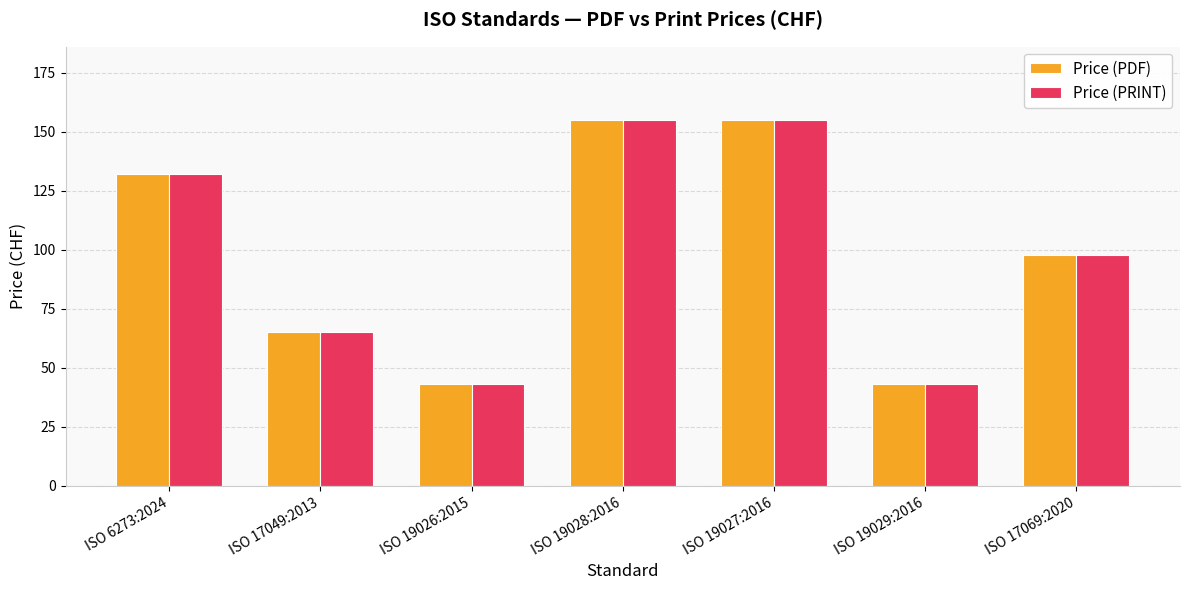

How many distinct data groups are displayed?

2